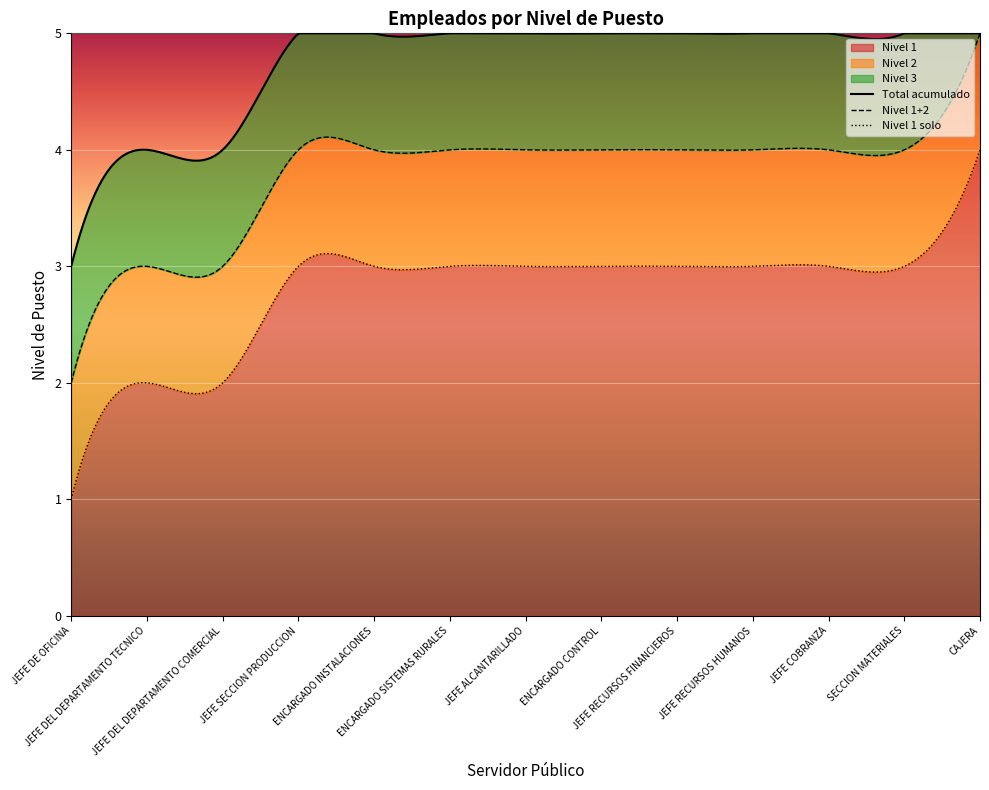

True or false: Nivel 3 and Nivel 2 intersect in this chart.

False